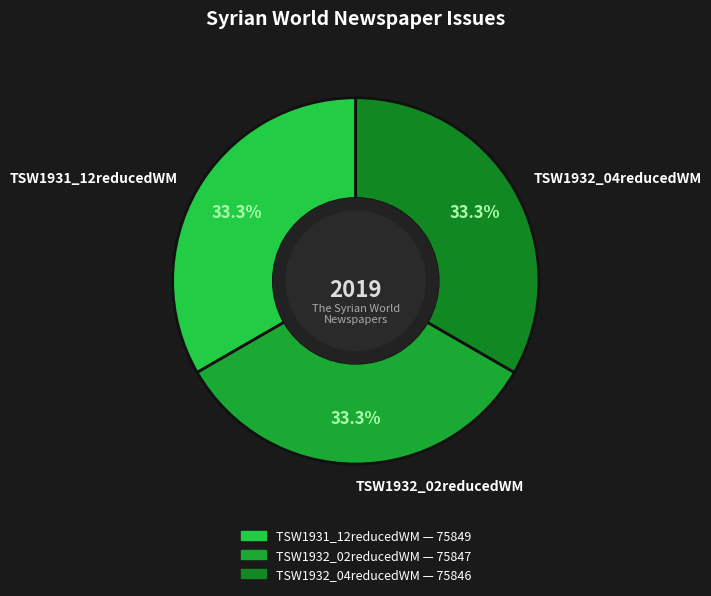

How much of the chart is everything except TSW1931_12reducedWM?

66.7%